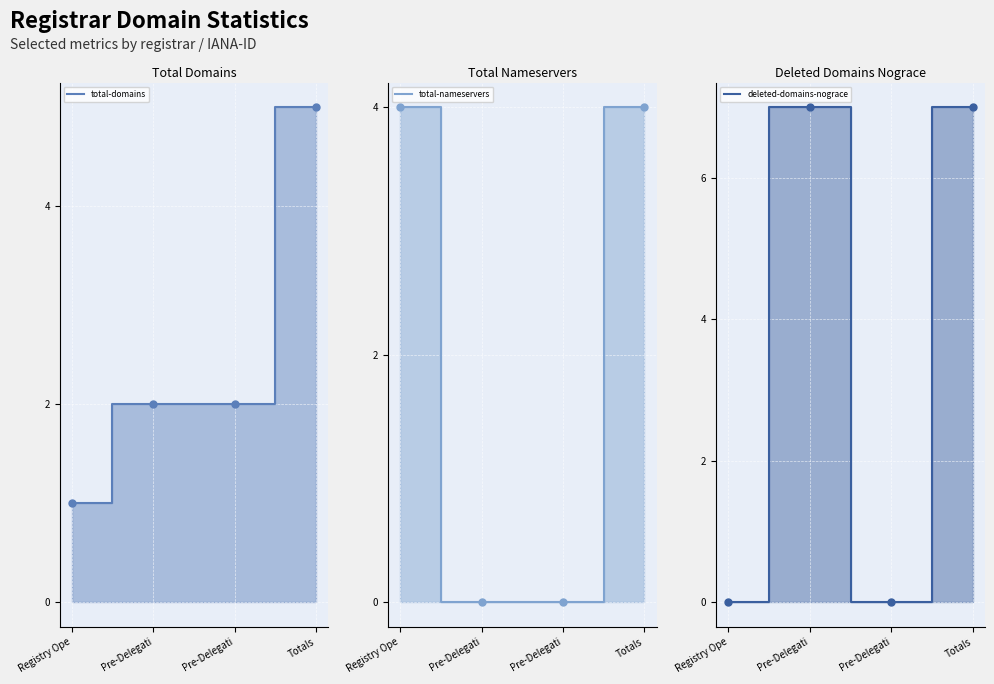

What is the value of the total-nameservers point at the 1st from the left?

4